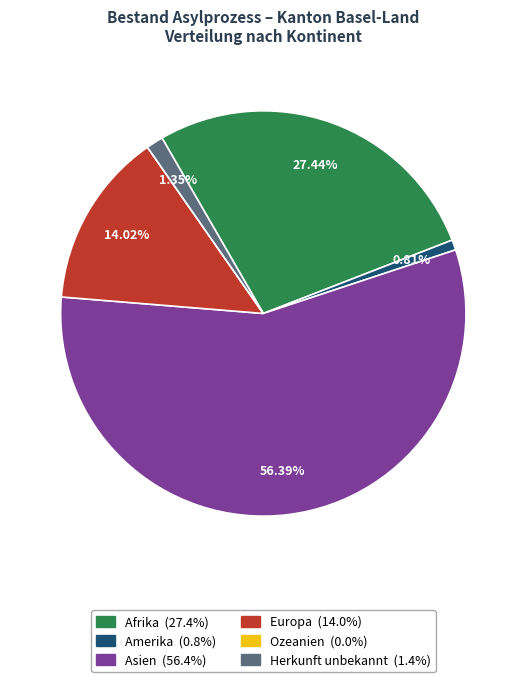

Approximately how many times larger is the value at Afrika compared to Herkunft unbekannt?

20.3